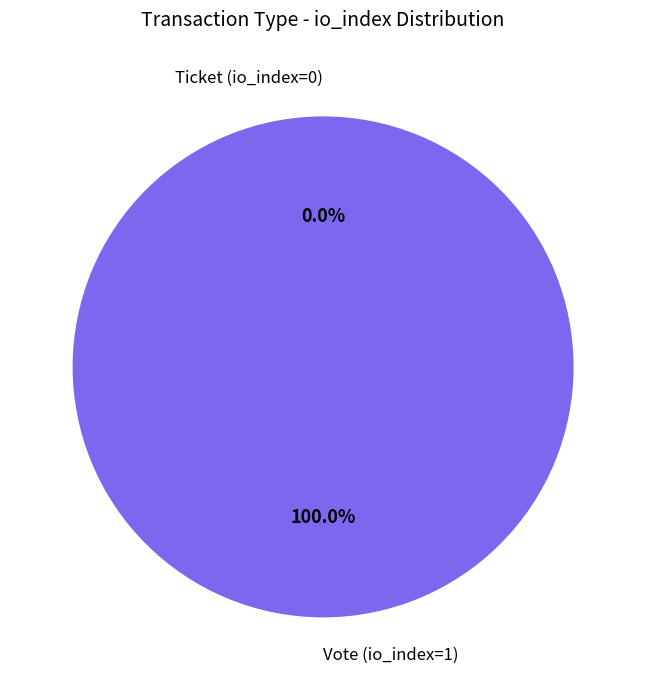

Rank the categories by value from highest to lowest.

Vote (io_index=1), Ticket (io_index=0)